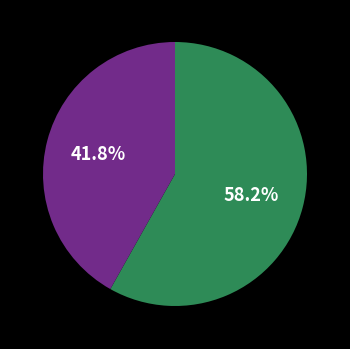

Is there a majority slice in this chart?

Yes